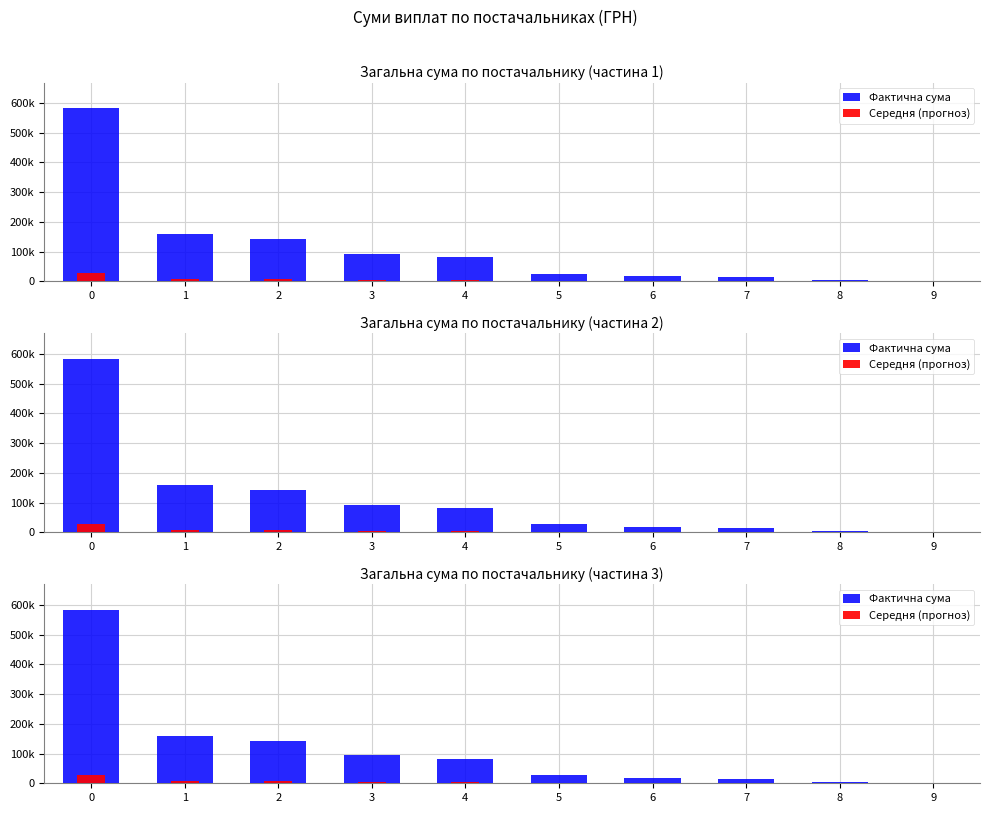

What is the average value of the Фактична сума series?

112524.2